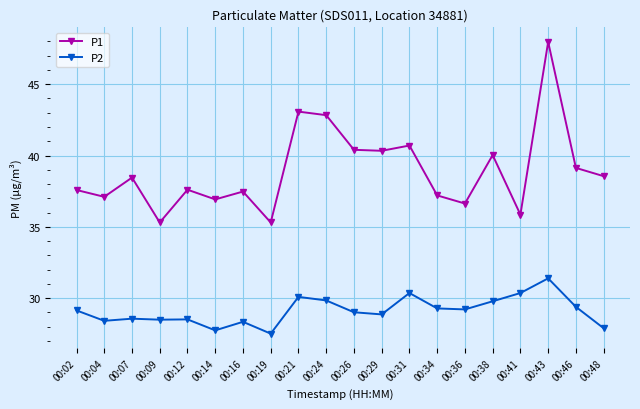

Which series has the largest total across all categories?

P1